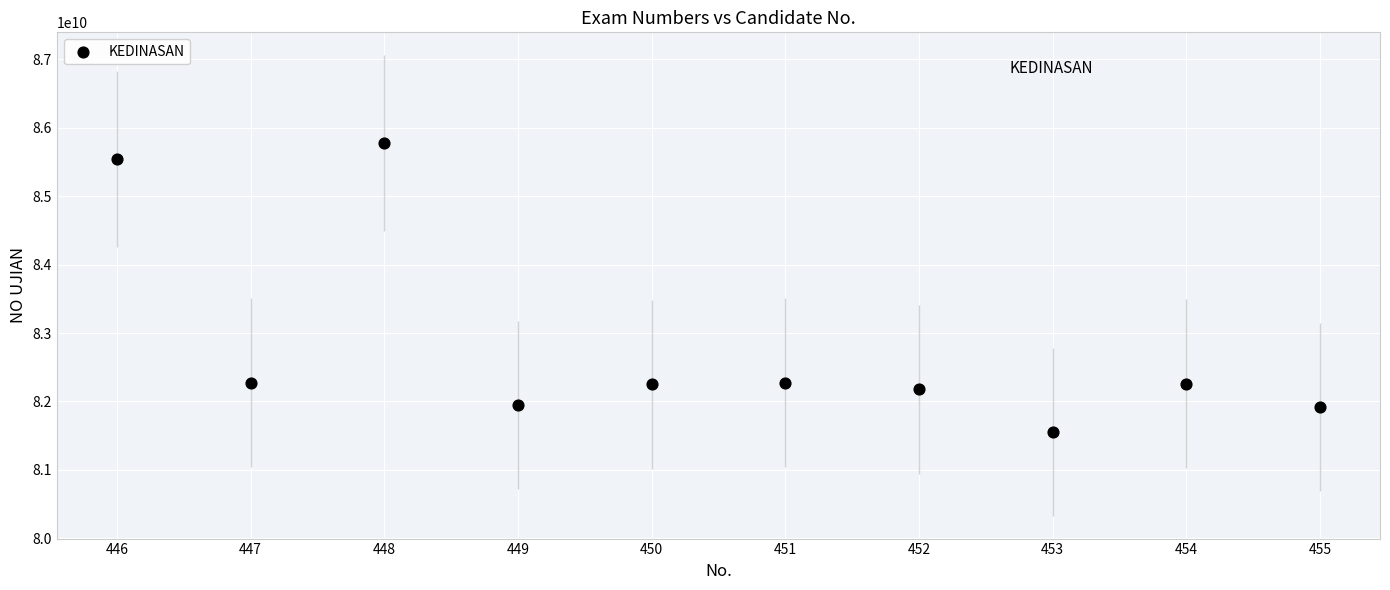

What is the range of X values (max minus min)?

9